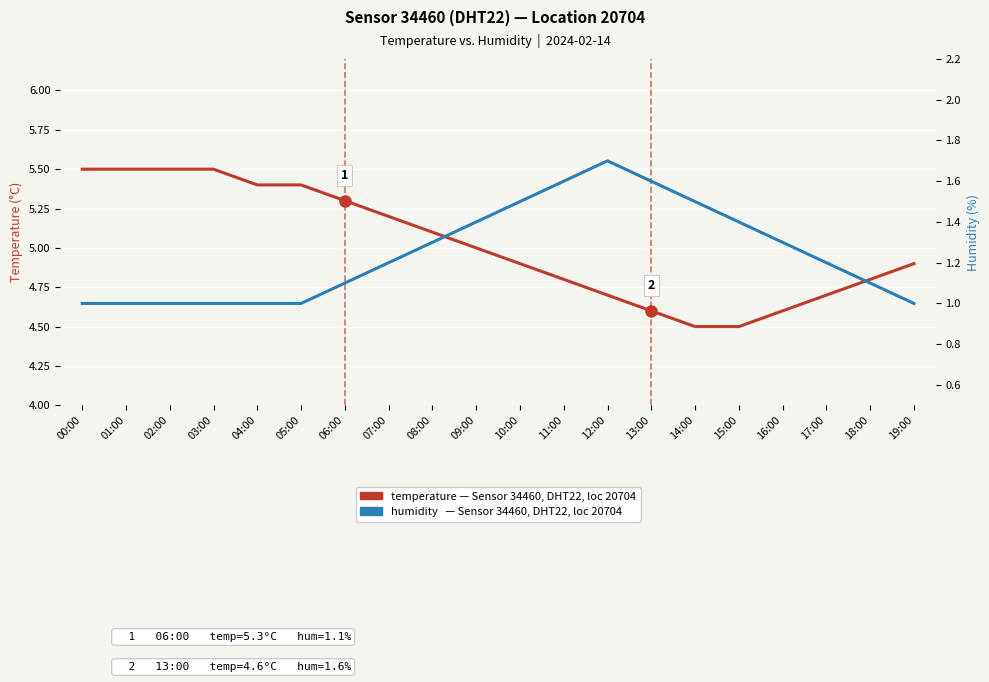

At which label is humidity (%) closest to 1?

00:00